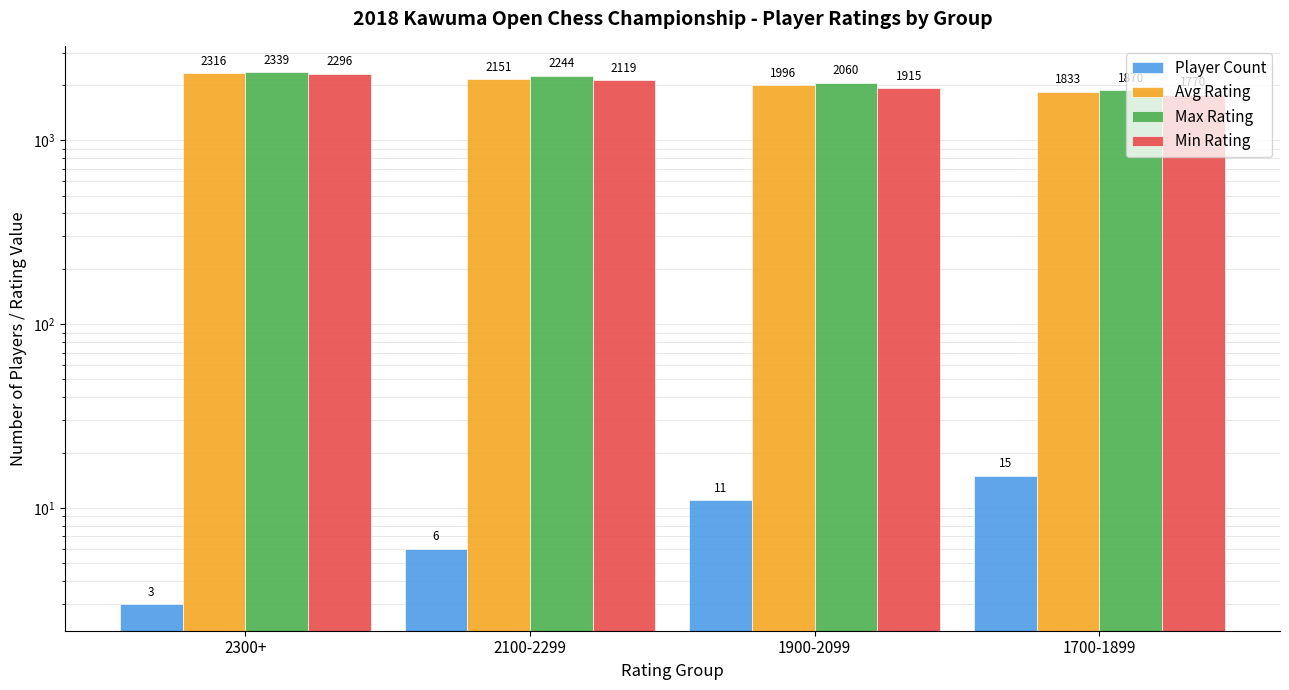

At how many categories does at least one series exceed 301?

4